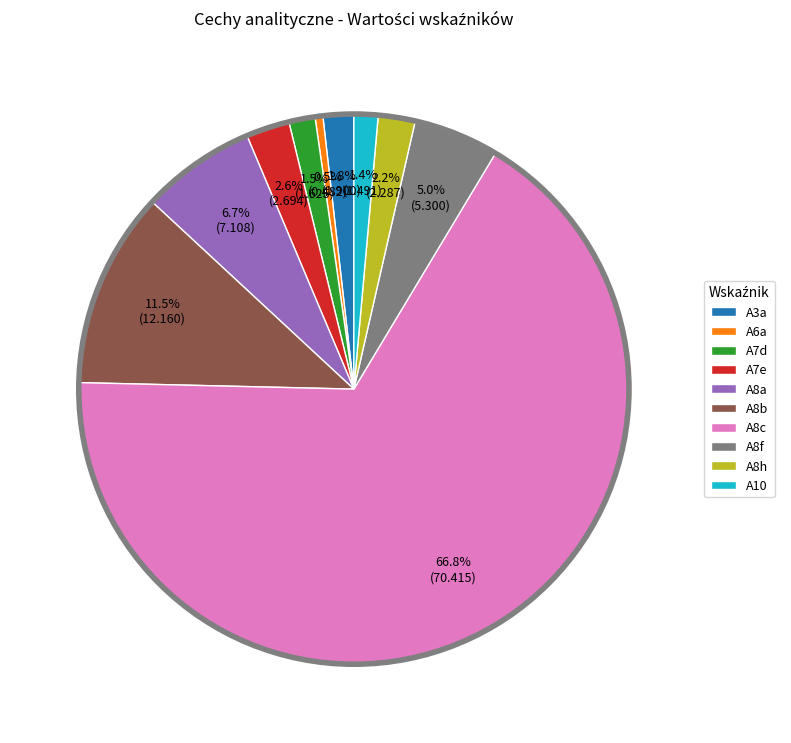

To the nearest percent, what percentage of the pie is A8a?

7%